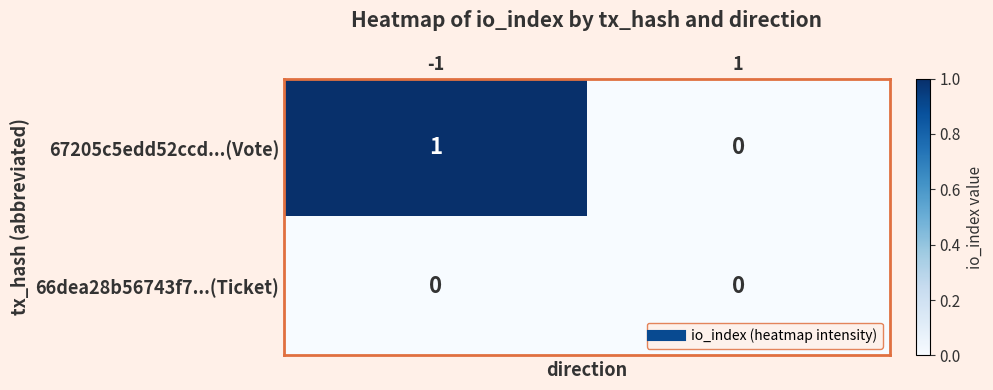

Reading right to left, extract all data points from this chart.

67205c5edd52ccd...(Vote): 0	1
66dea28b56743f7...(Ticket): 0	0